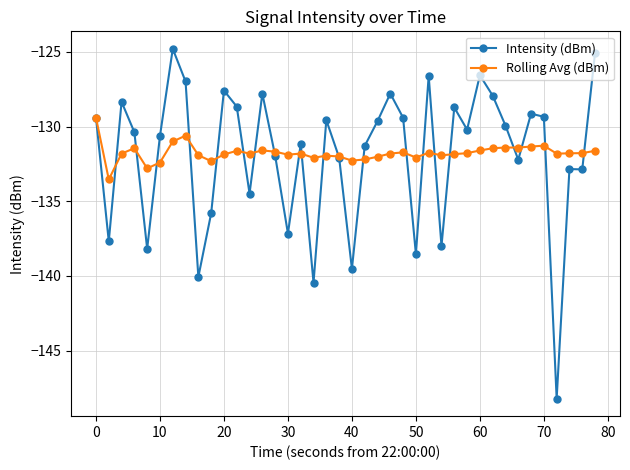

What is the value of the Rolling Avg (dBm) point at the 6th from the left?

-132.4